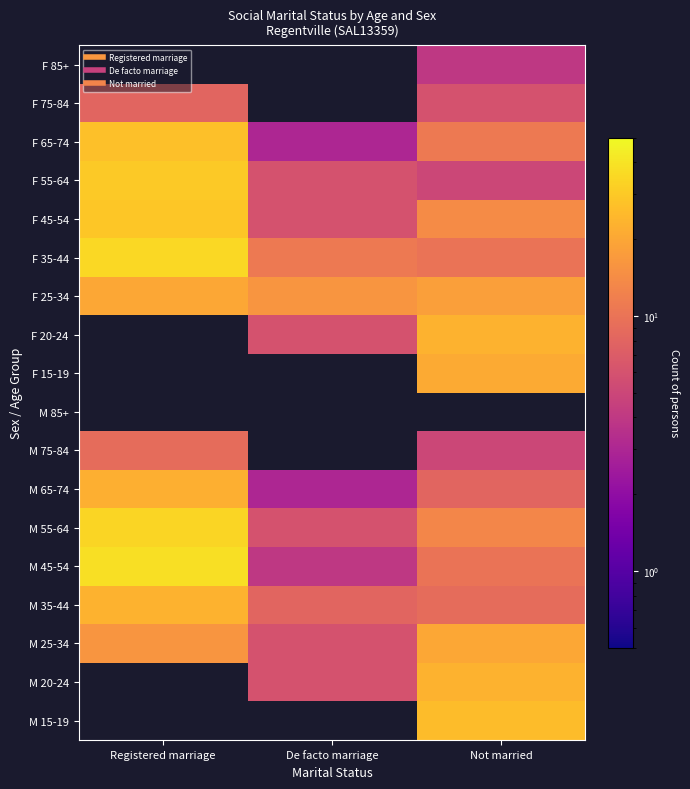

True or false: M 45-54 has a value of 5.3 at De facto marriage.

False